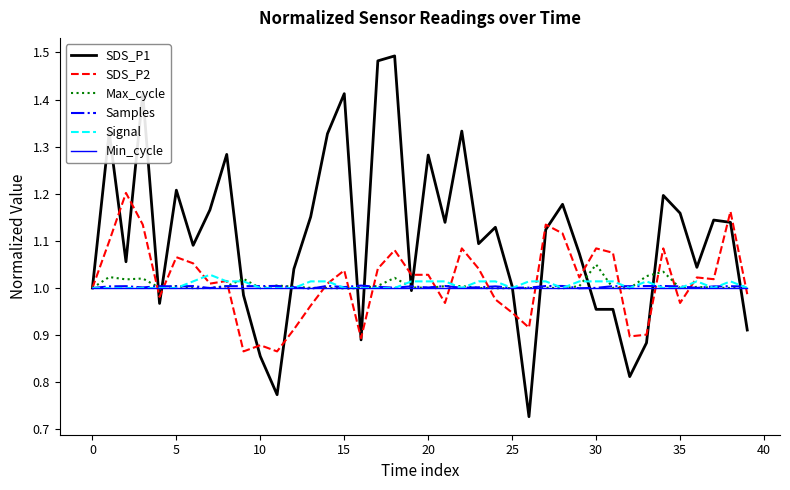

How many lines are shown in the chart?

6